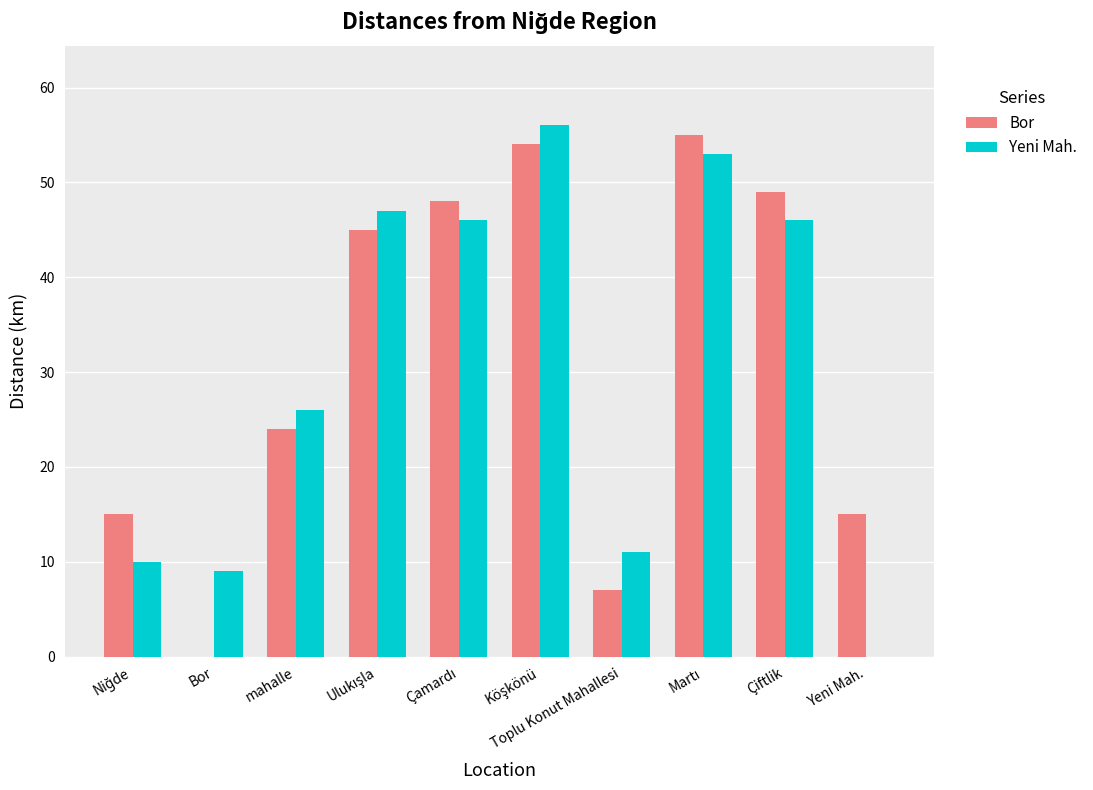

Which series changed the most between Bor and Çiftlik?

Bor